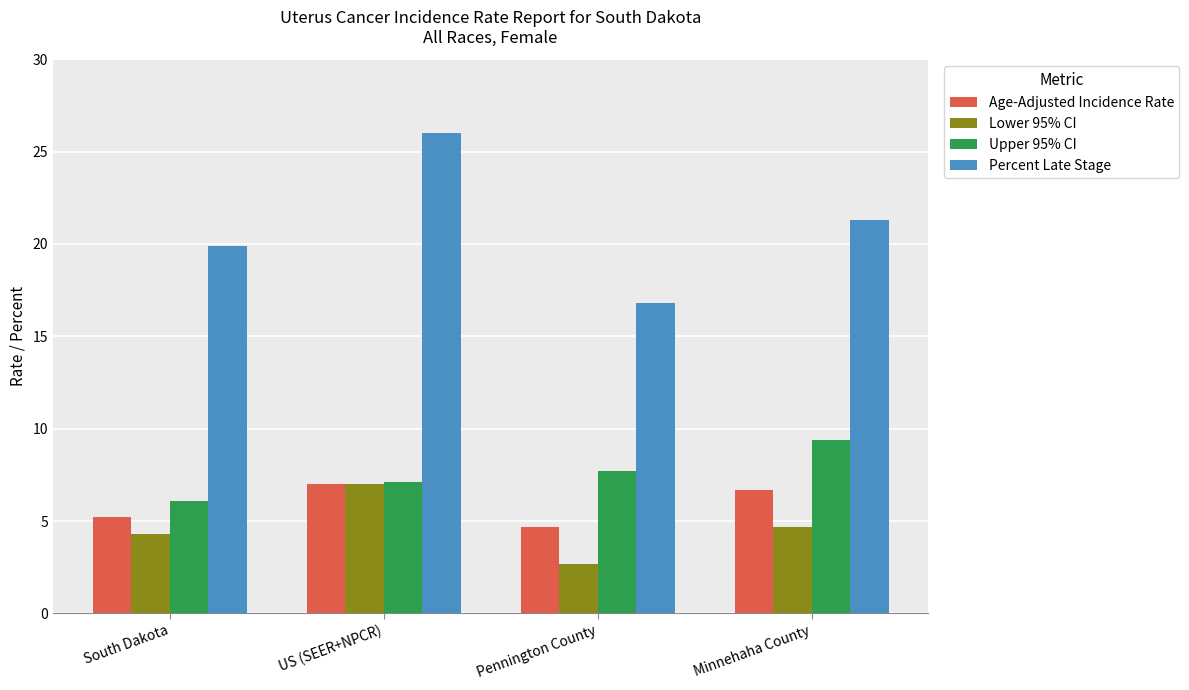

Reading left to right, extract all data points from this chart.

Age-Adjusted Incidence Rate: 5.2	7.0	4.7	6.7
Lower 95% CI: 4.3	7.0	2.7	4.7
Upper 95% CI: 6.1	7.1	7.7	9.4
Percent Late Stage: 19.9	26.0	16.8	21.3